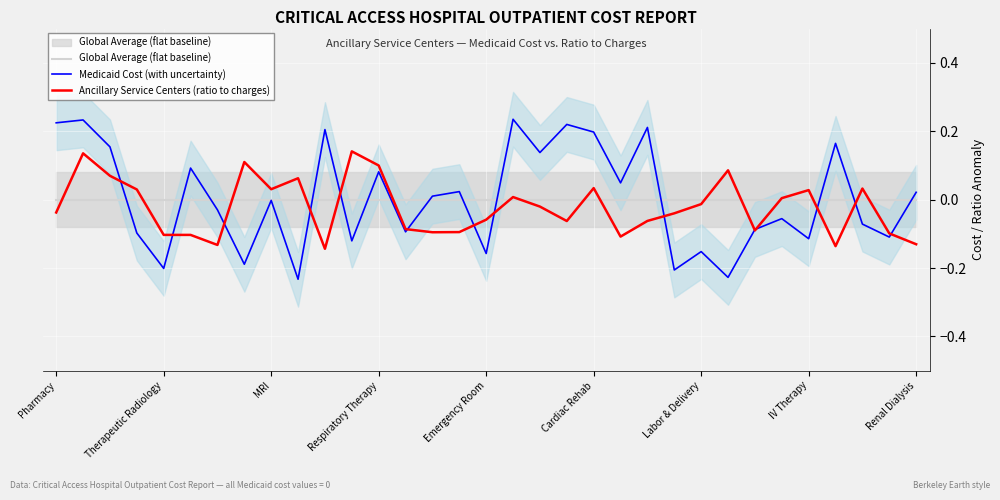

Is the value of Medicaid Cost (with uncertainty) at Pharmacy greater than the value of Global Average (flat baseline) at 15?

Yes